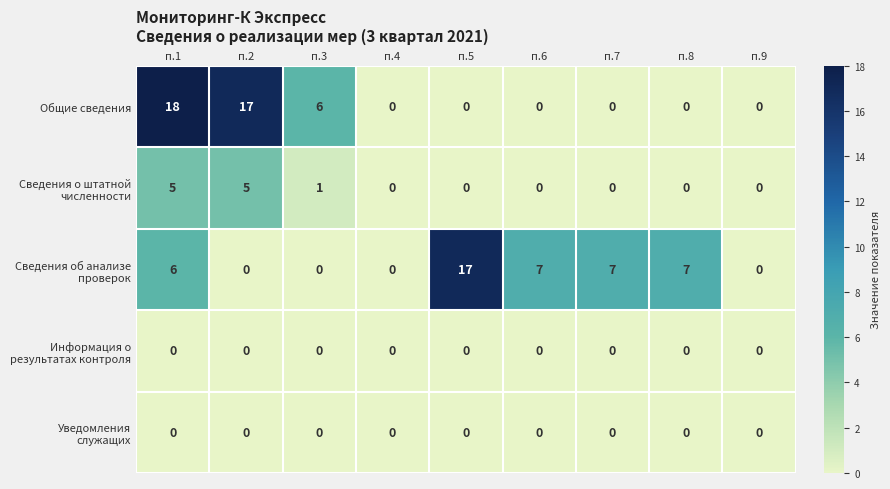

What is the greatest value displayed?

18